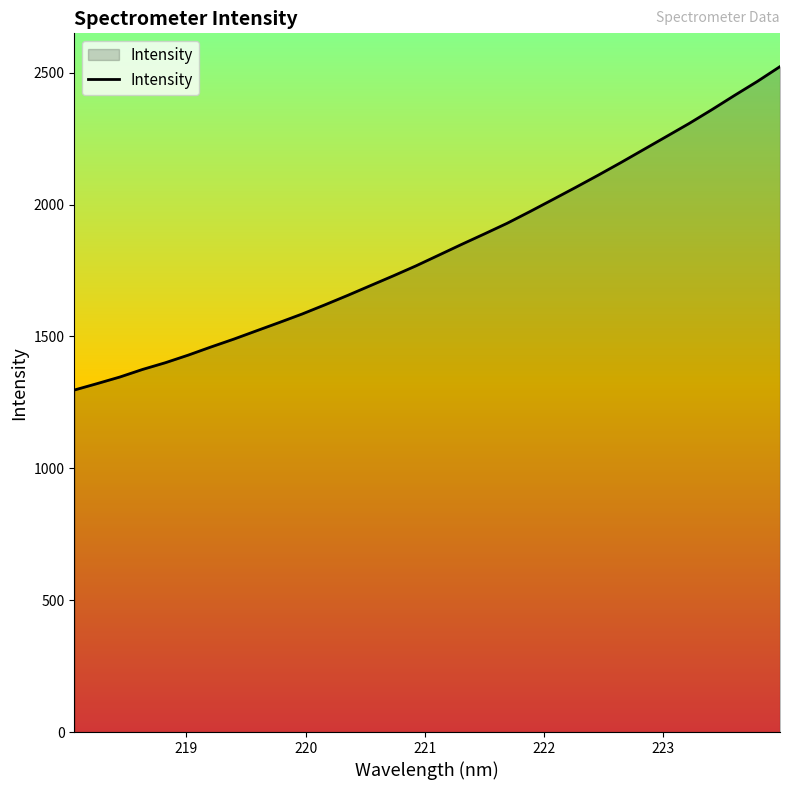

Reading left to right, what are all the values shown in this chart?

1296.5	1320.9	1345.9	1374.8	1400.3	1428.9	1459.9	1489.6	1521.3	1552.7	1584.9	1619.6	1655.4	1692.5	1729.4	1767.4	1808.0	1848.6	1888.3	1928.6	1972.9	2018.3	2064.2	2110.9	2158.8	2208.1	2257.5	2307.0	2359.3	2413.6	2466.5	2522.8